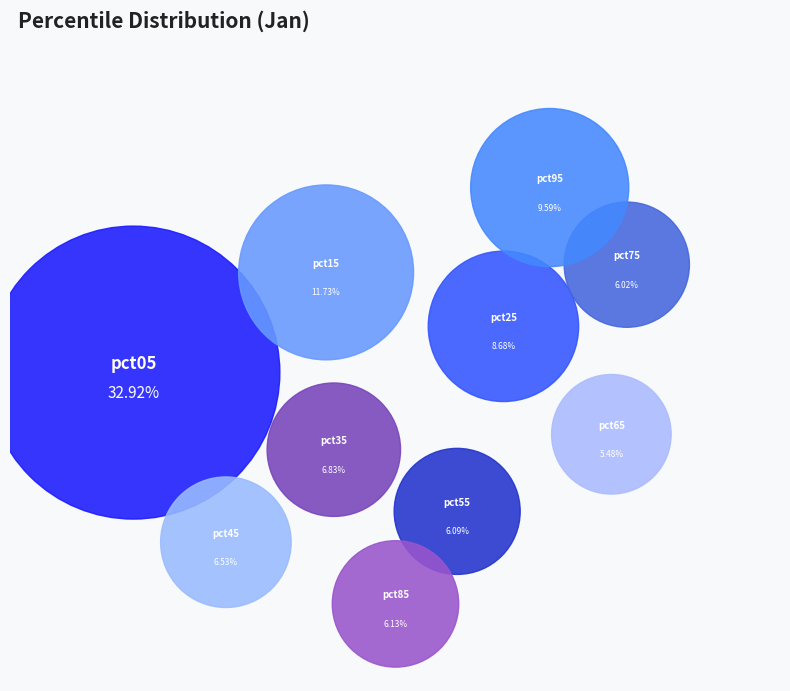

What portion of the pie excludes pct75?

94.0%